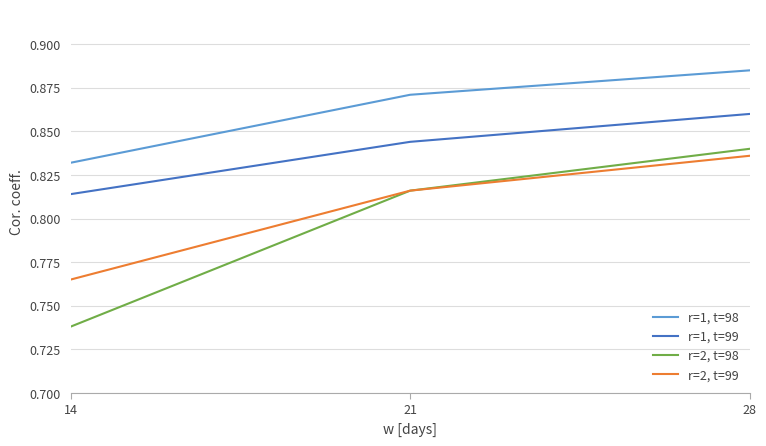

At which label does r=2, t=99 reach its minimum?

14